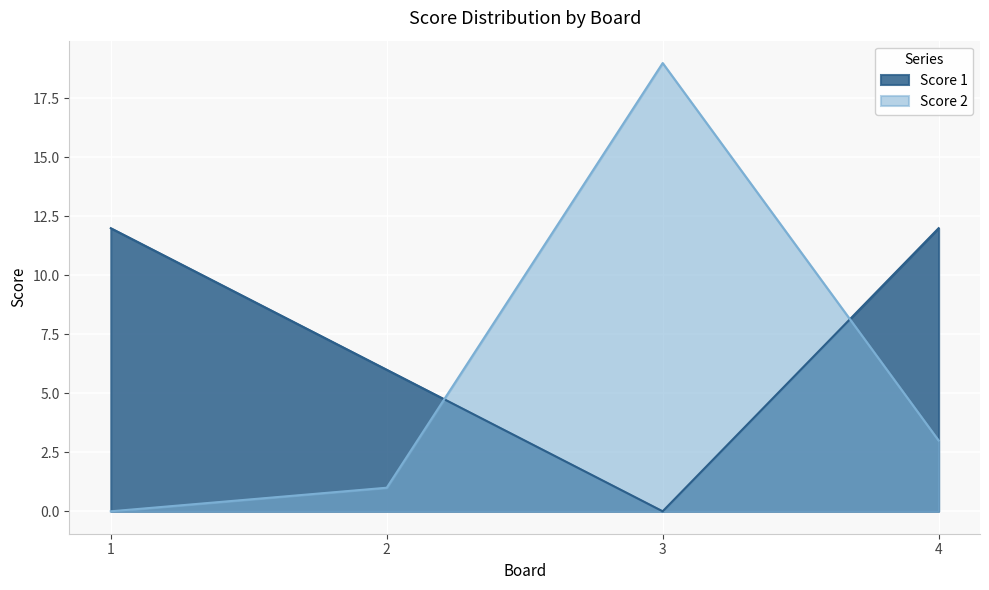

Reading left to right, extract all data points from this chart.

Score 1: 12	6	0	12
Score 2: 0	1	19	3